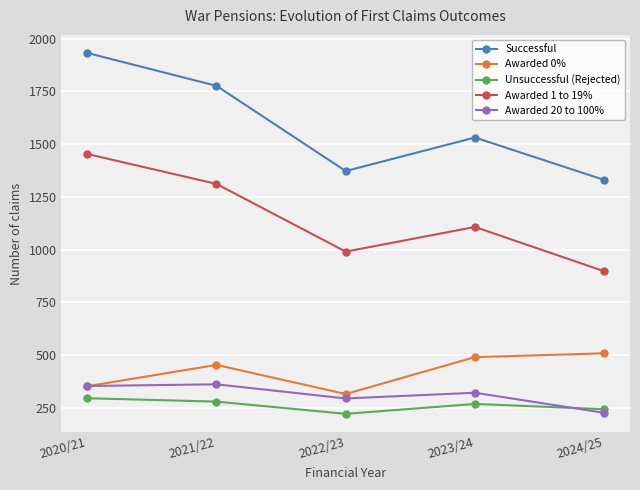

What is the difference between the Awarded 1 to 19% values at 2020/21 and 2021/22?

142